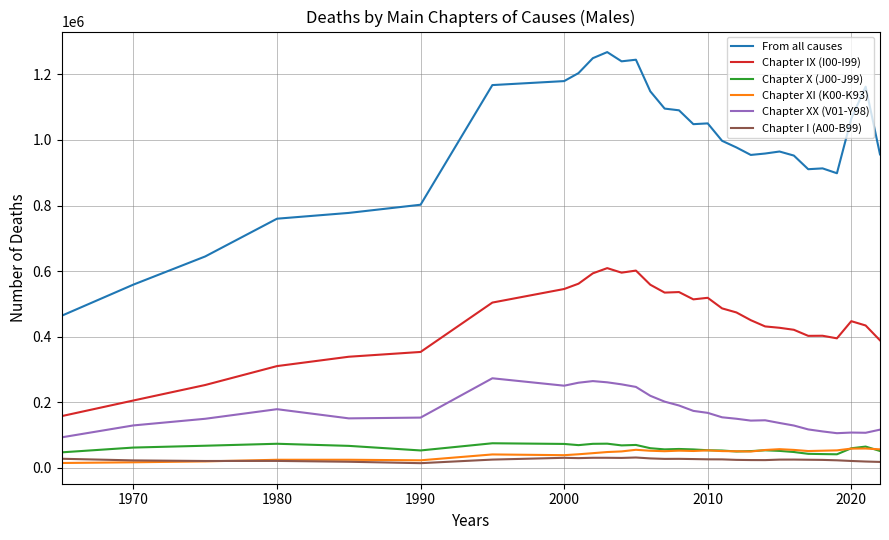

Which series has the widest spread of values?

From all causes